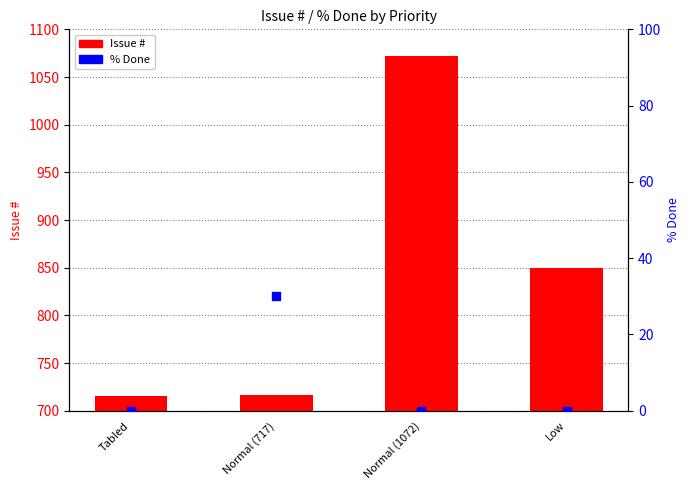

Which series has the largest Y range (max minus min)?

Issue #